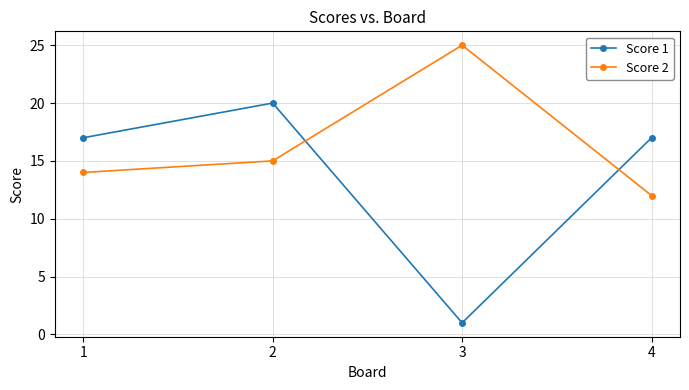

How many interior local peaks does the Score 2 series have?

1